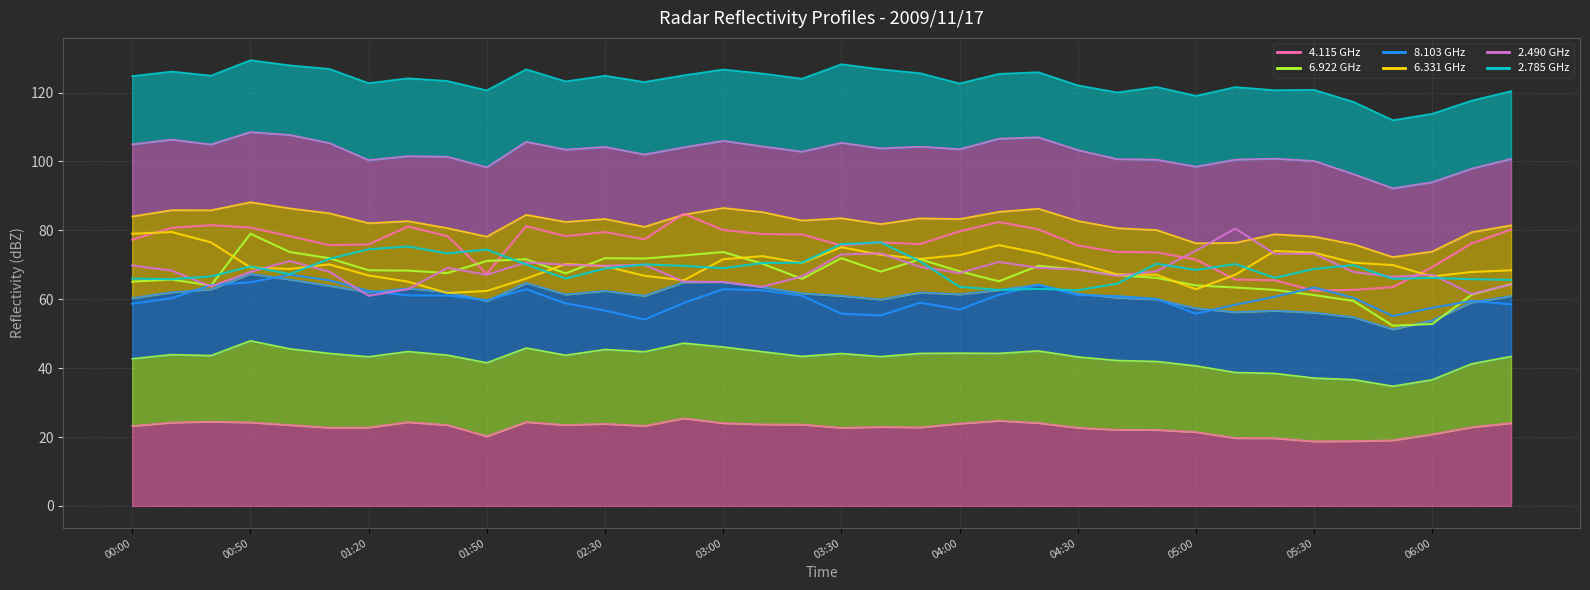

True or false: Range 2.785 GHz has a value of 100.3 at 31.

False